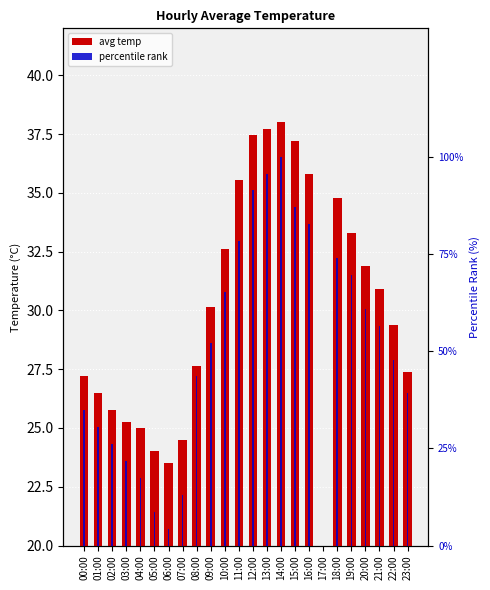

How many bars are there in total?

48